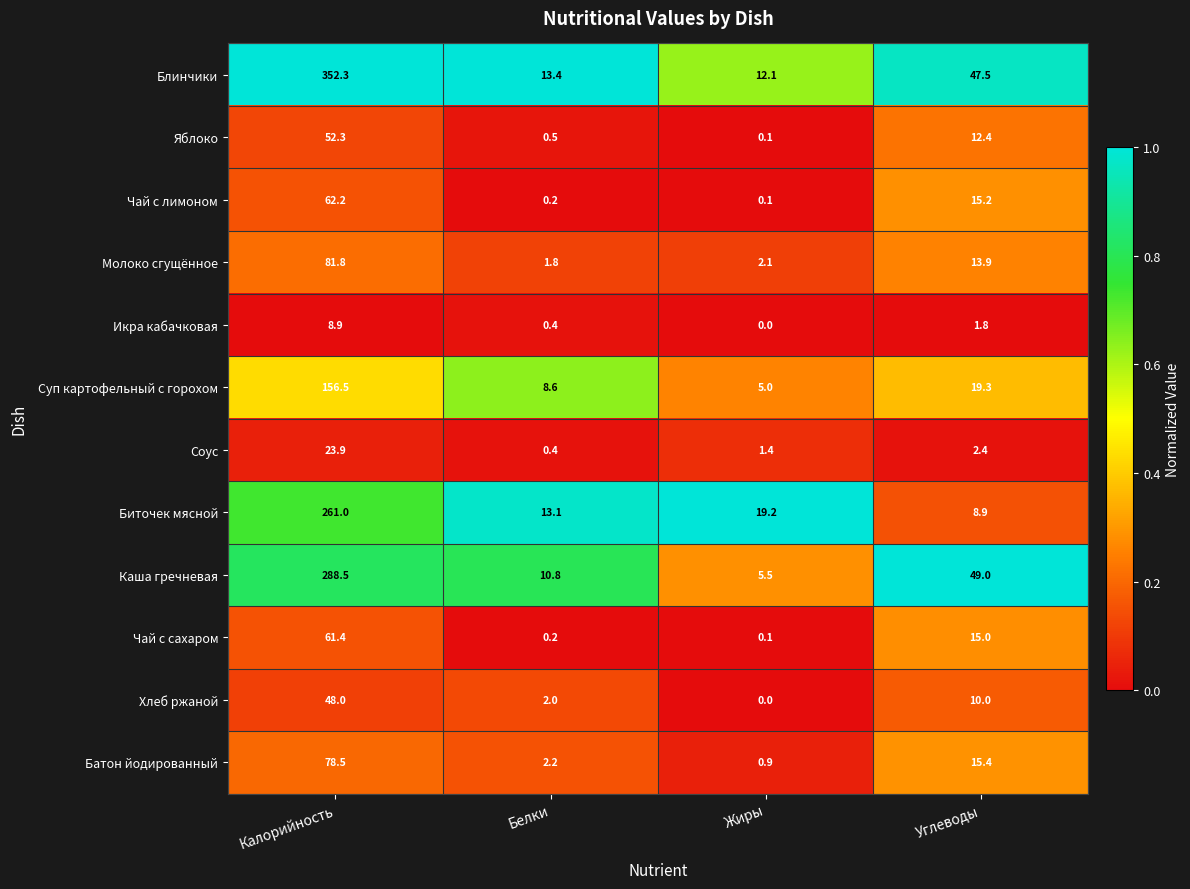

Where does the Биточек мясной series first go above 19?

Калорийность